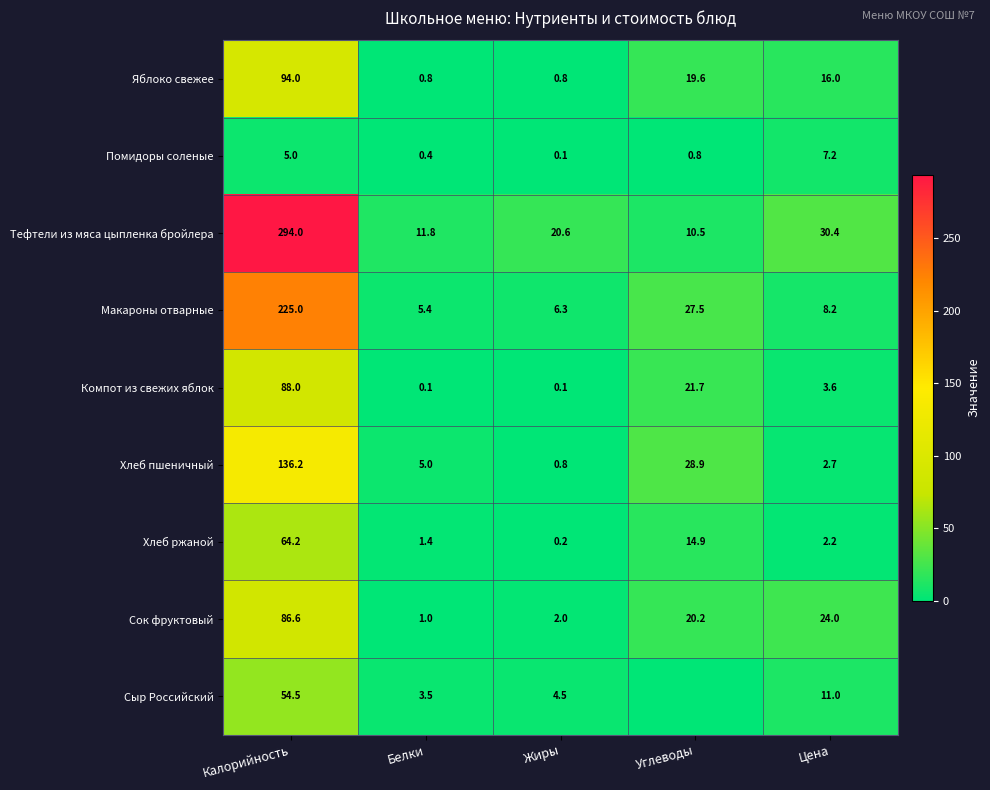

What is the maximum value shown in the chart?

294.0